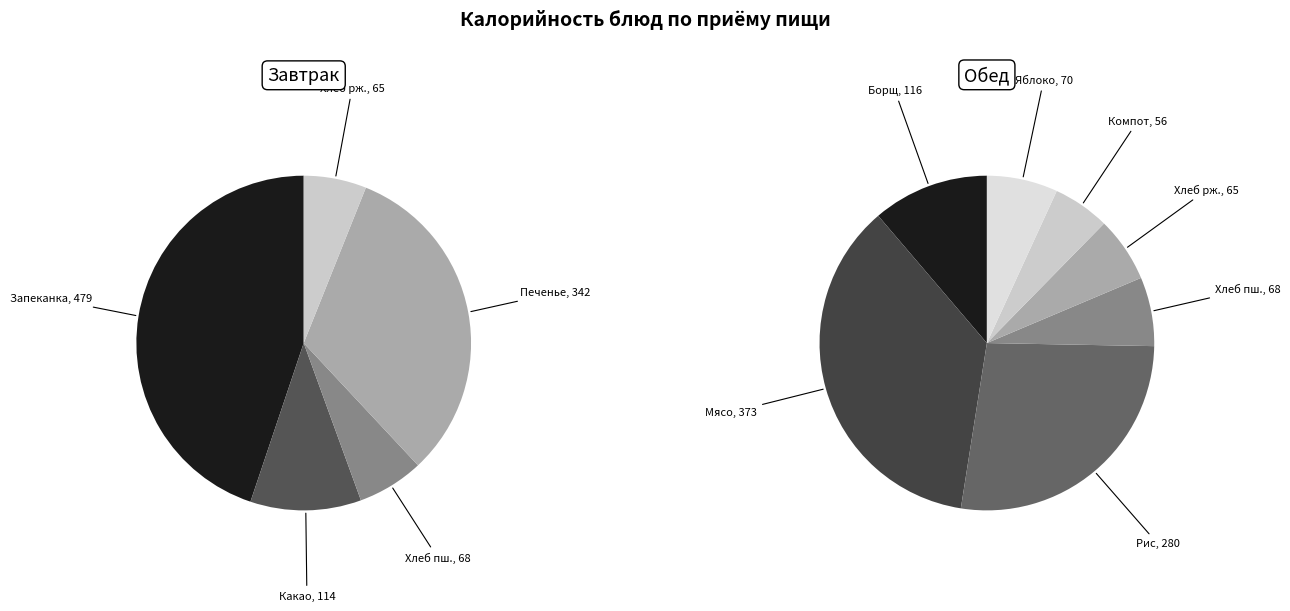

To the nearest percent, what is the average slice percentage?

8%